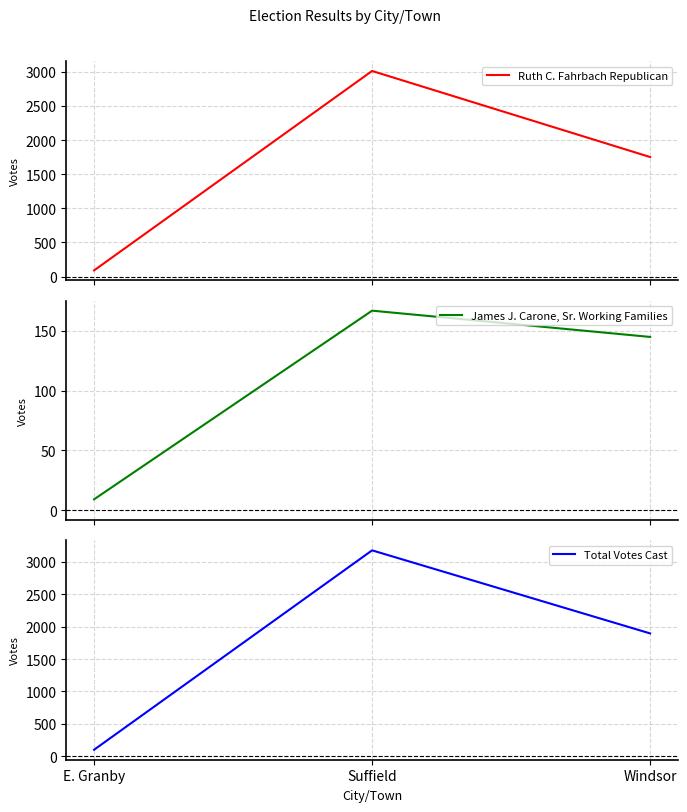

List the series in order of their peak value, highest first.

Total Votes Cast, Ruth C. Fahrbach Republican, James J. Carone, Sr. Working Families